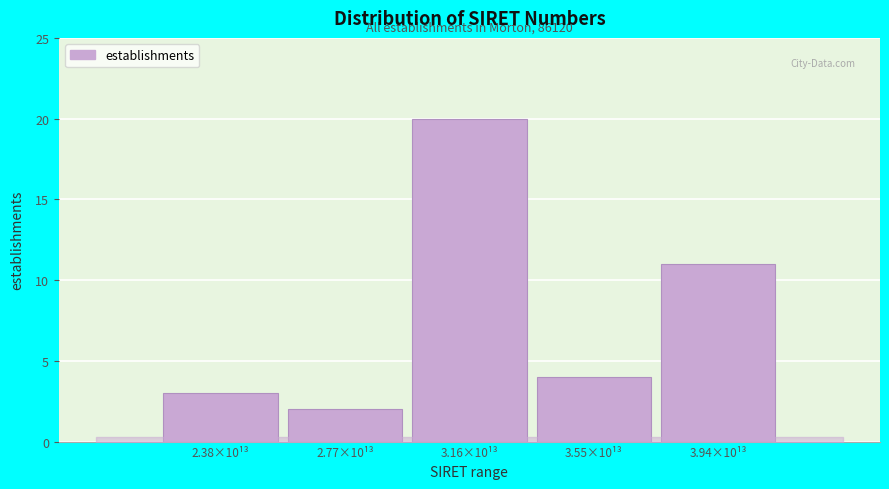

Reading left to right, what are all the values shown in this chart?

3	2	20	4	11